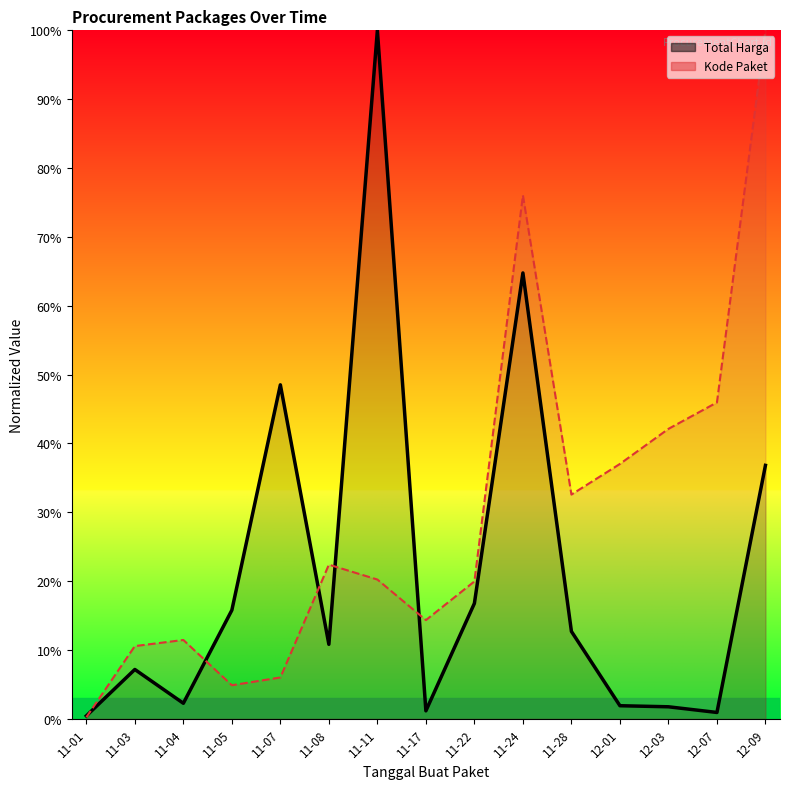

Rank the series by their average value, from lowest to highest.

Total Harga, Kode Paket